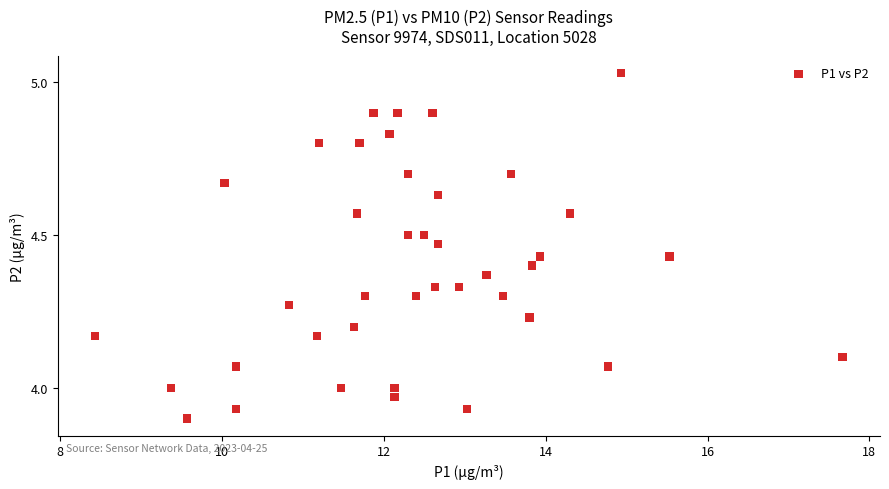

What is the range of Y values (max minus min)?

1.1